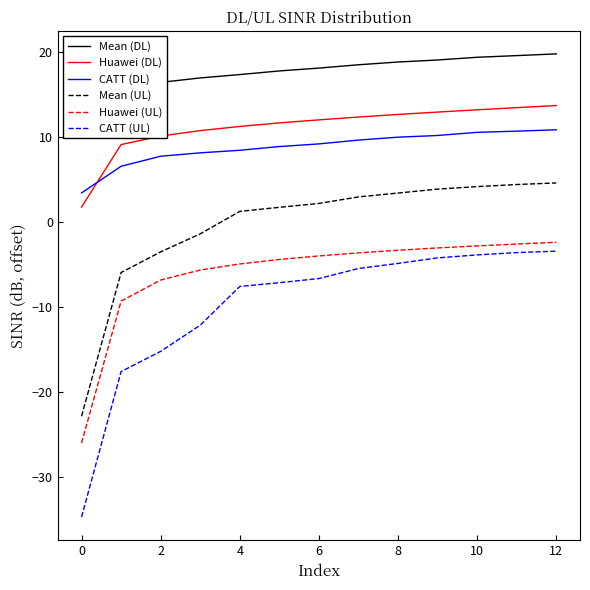

How many values in Mean (UL) are below zero?

4